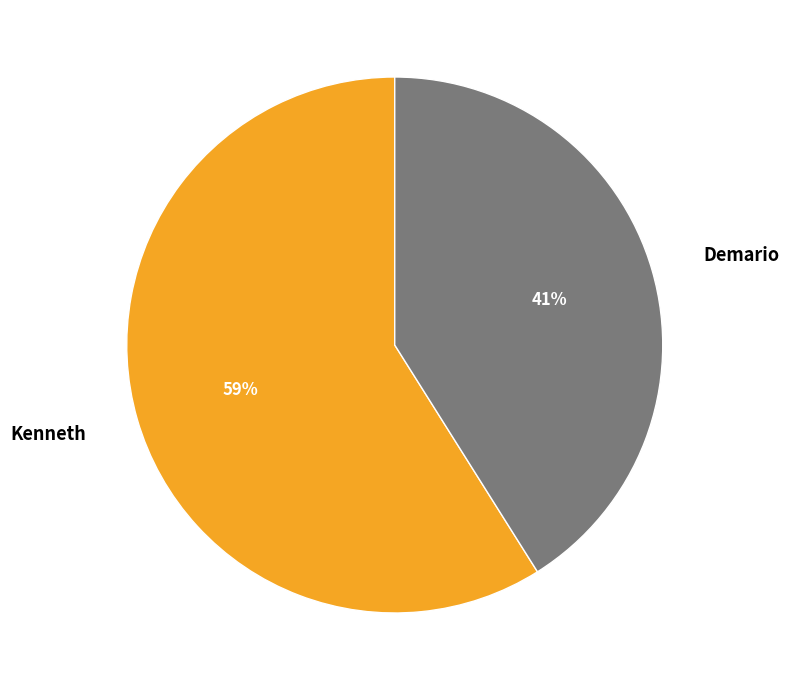

Which has a higher value, Demario or Kenneth?

Kenneth